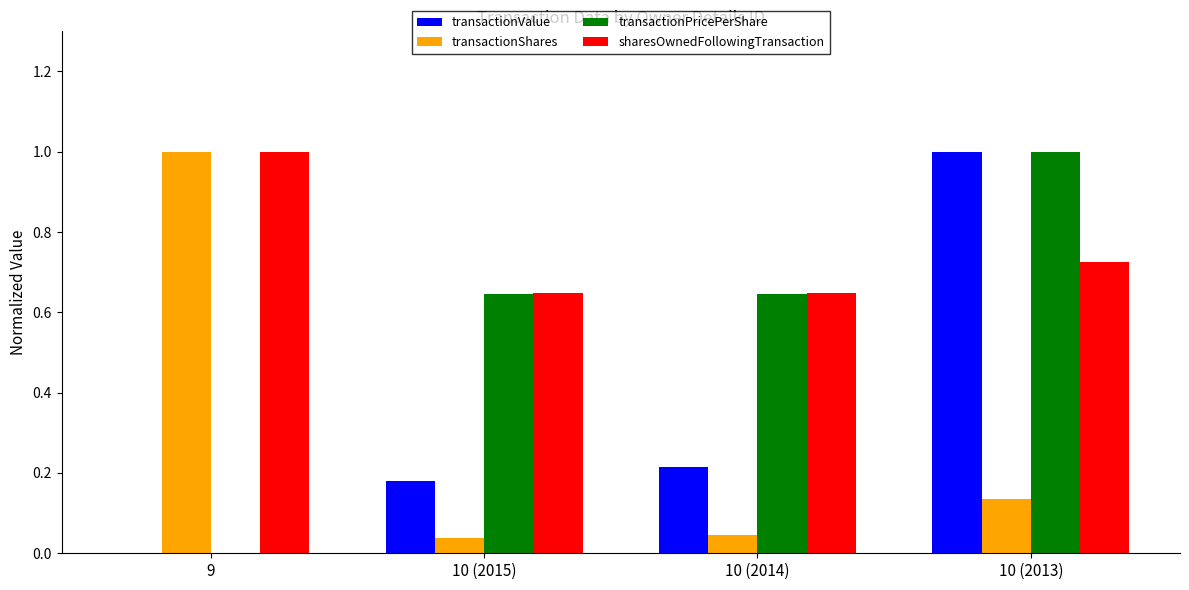

What is the sum of all transactionValue values?

1.4